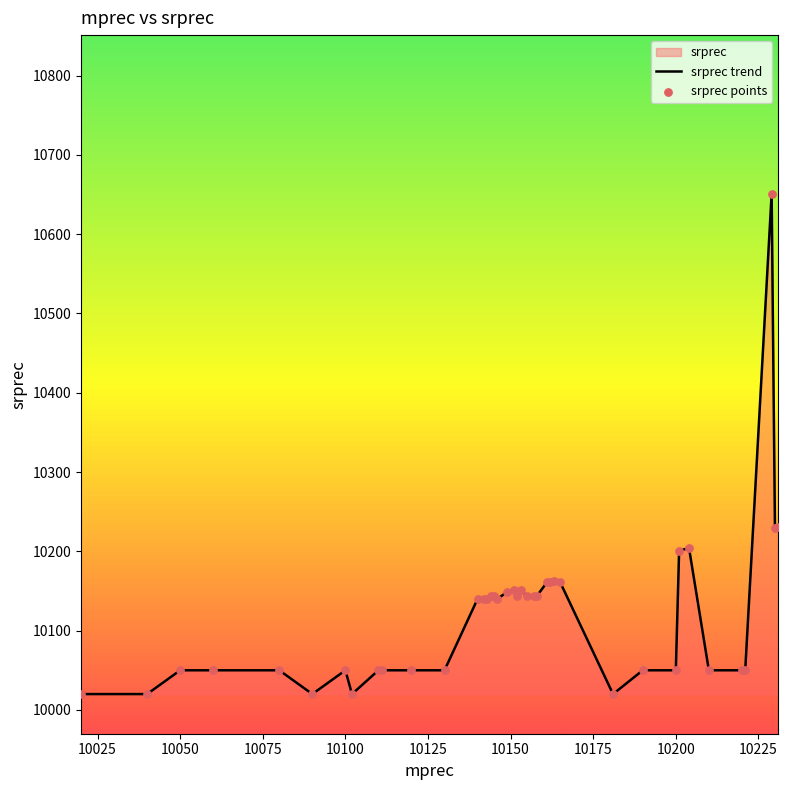

What is the greatest value displayed?

10651